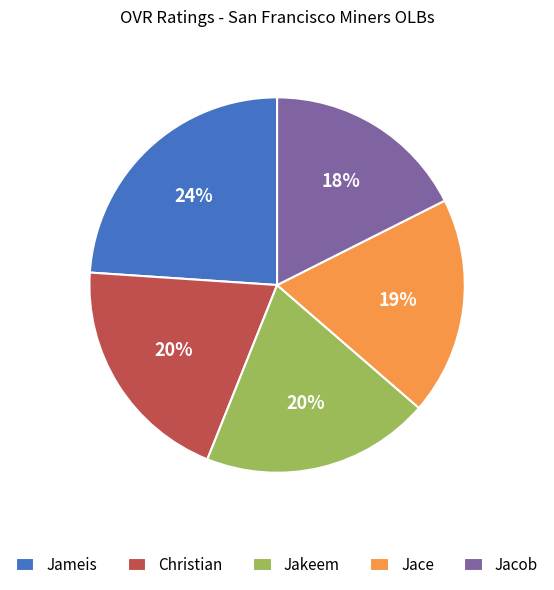

To the nearest percent, what is the difference between the largest and smallest slice percentages?

6%